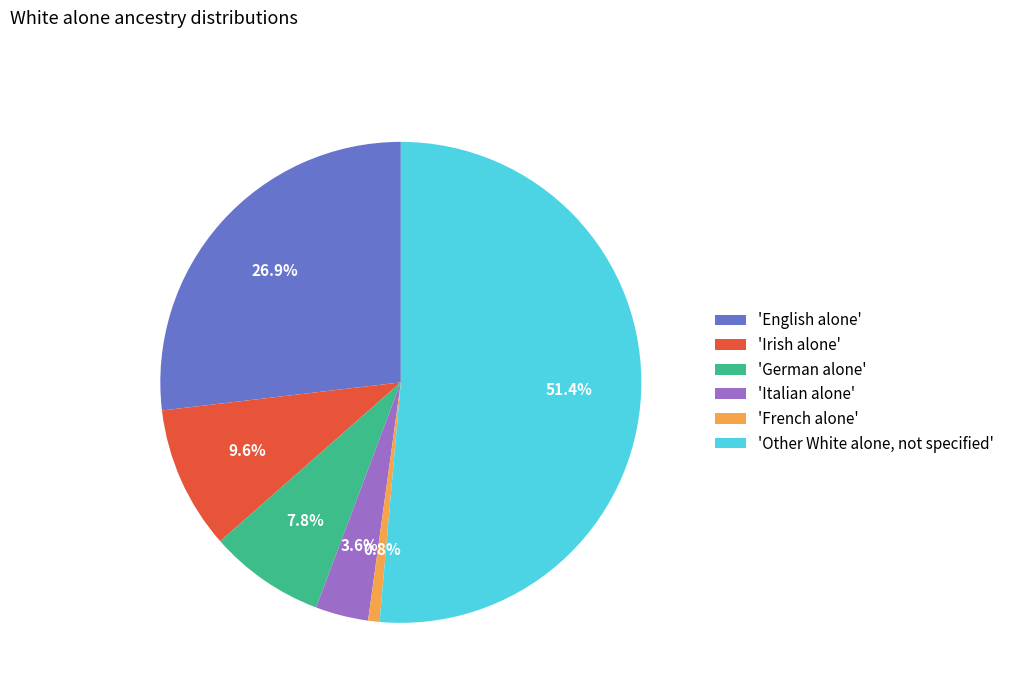

What is the ratio of the value at 'Other White alone, not specified' to the value at 'French alone'?

67.3